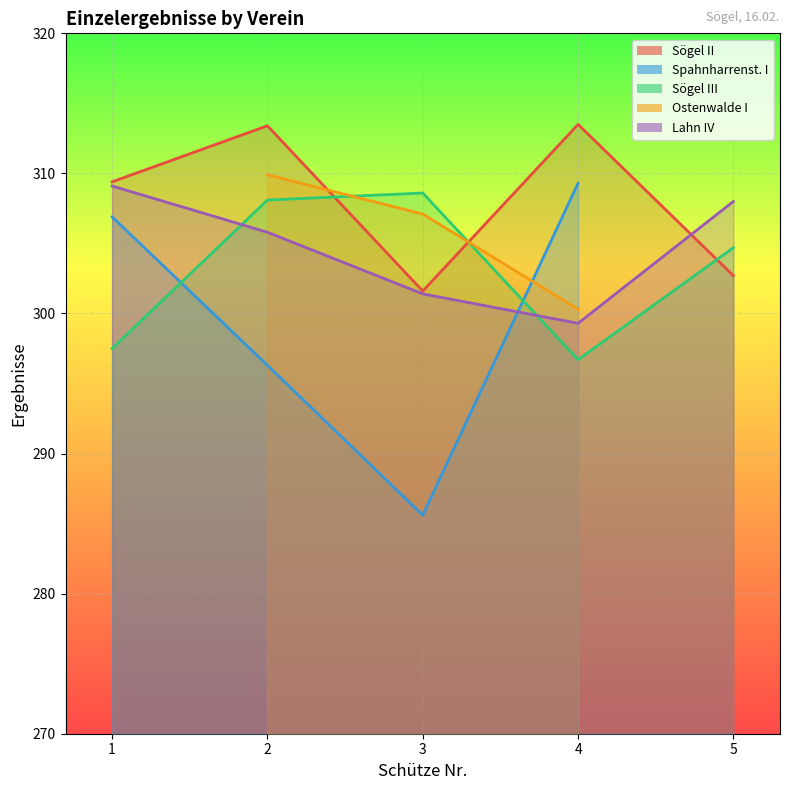

At which label does Sögel III reach its peak?

3